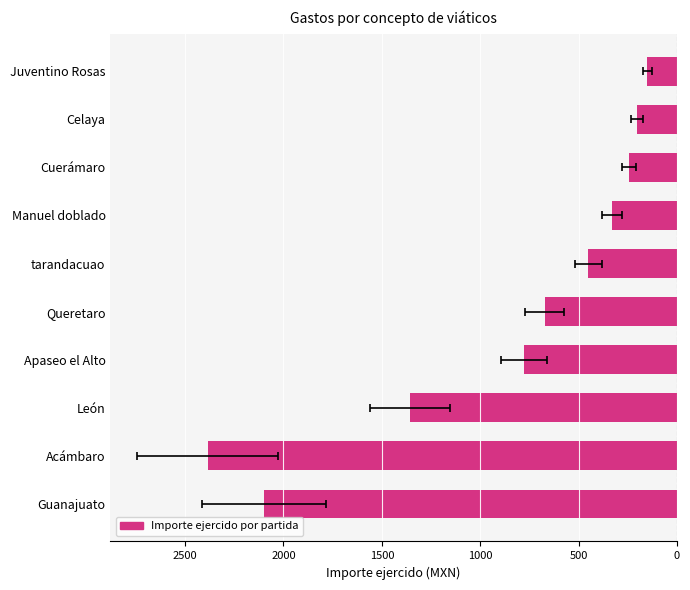

What is the difference between the values at Acámbaro and Apaseo el Alto?

1607.0